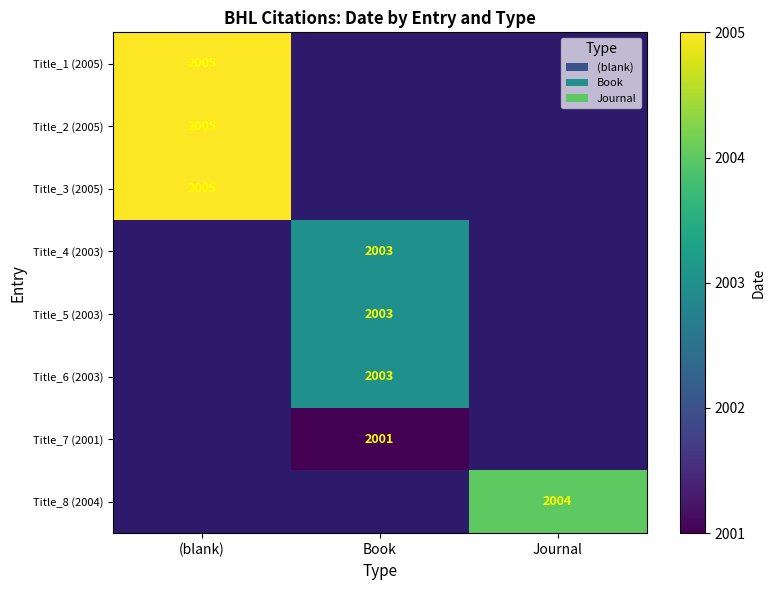

The value of Title_8 (2004) at Journal is 1388. True or false?

False